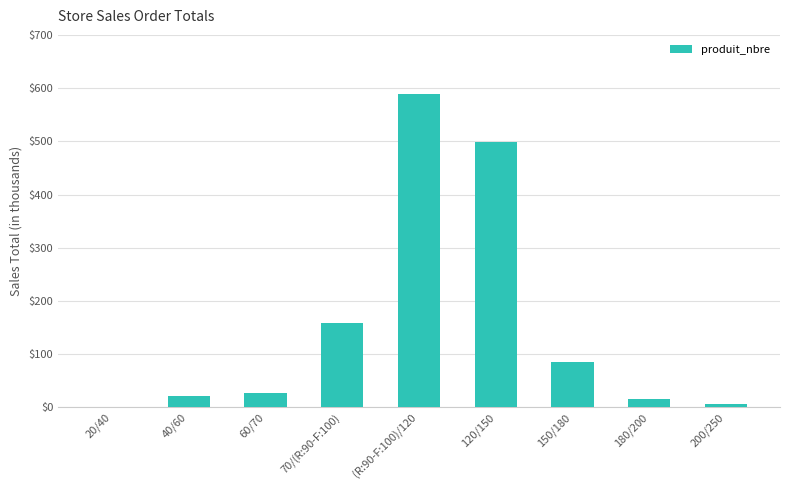

What is the sum of the values at (R:90-F:100)/120 and 20/40?

589